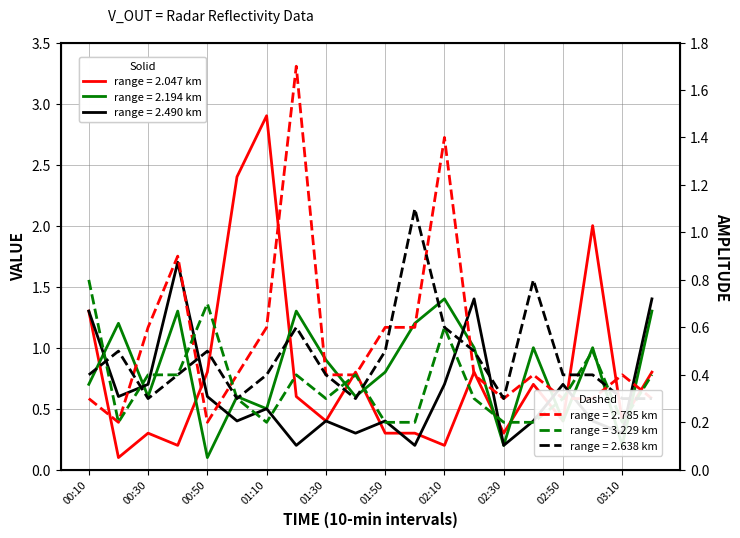

Where is the first local minimum for 2.490?

00:20